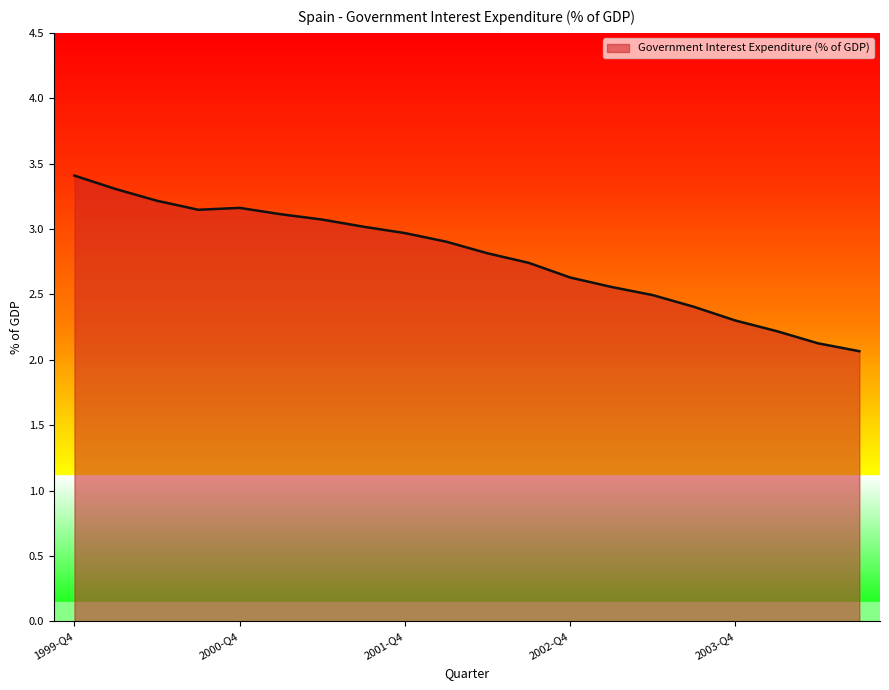

What is the difference between the maximum and minimum values?

1.3